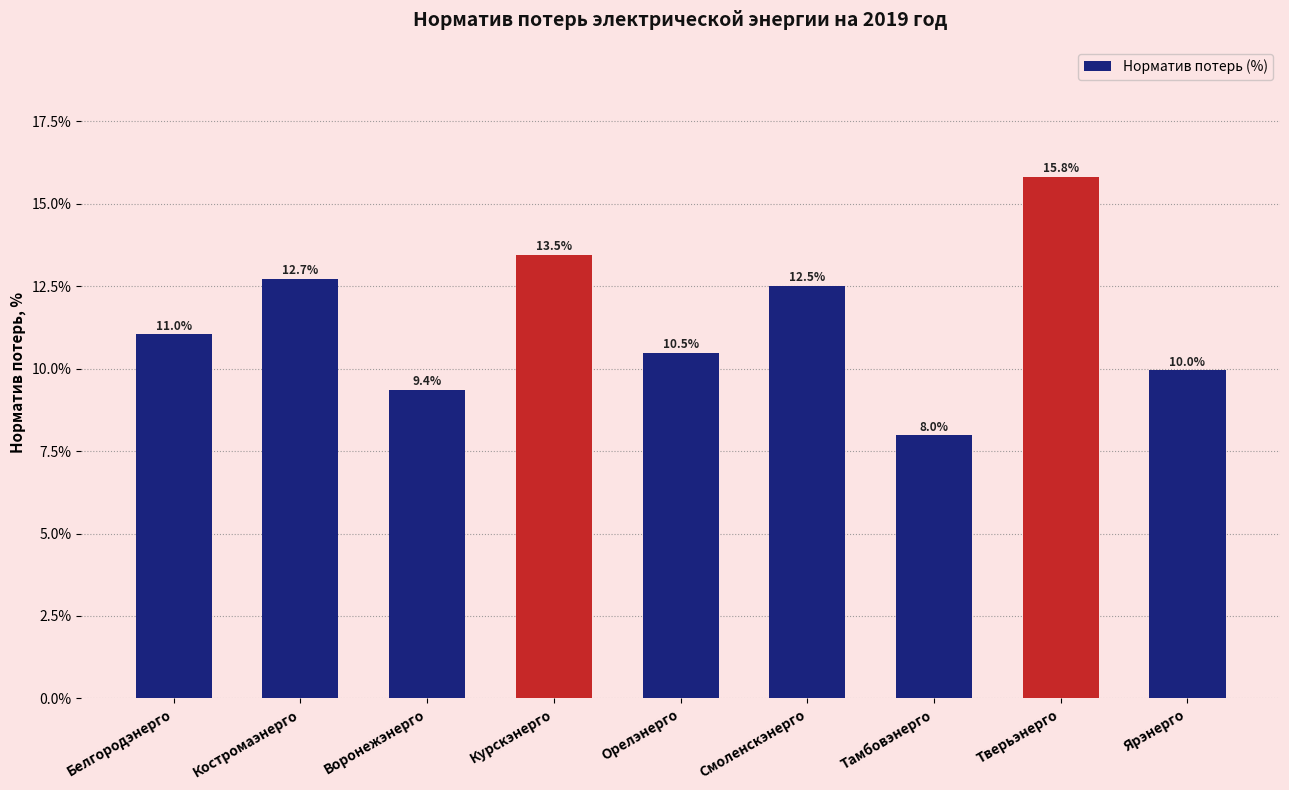

What is the value of the 9th bar from the left?

10.0